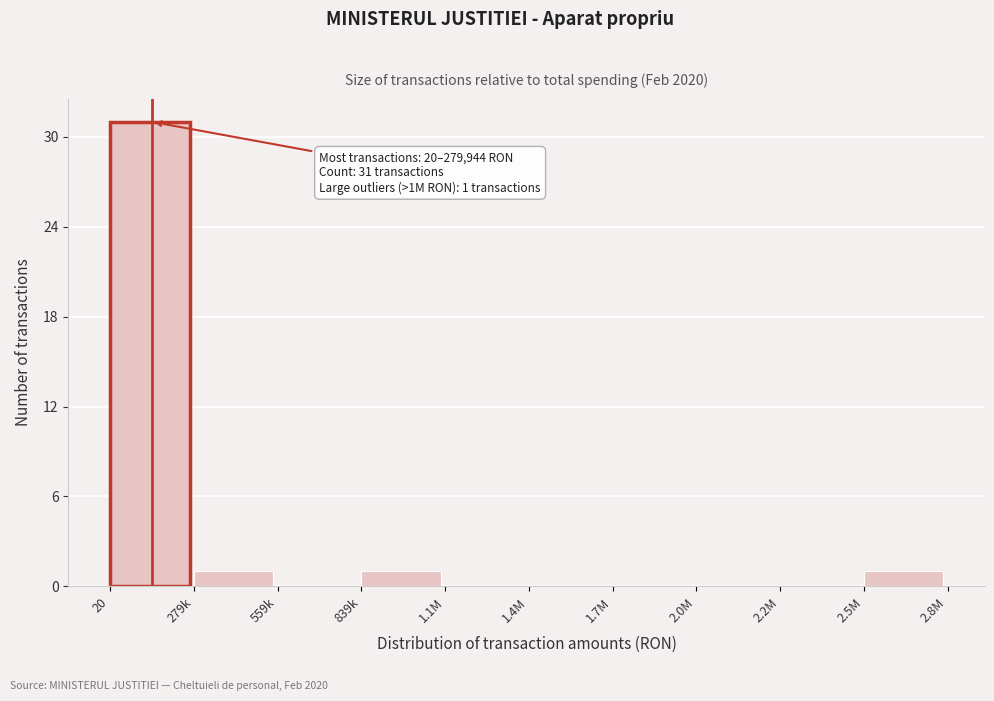

Reading right to left, transcribe all the data shown in this chart.

2.5M=1	2.2M=0	2.0M=0	1.7M=0	1.4M=0	1.1M=0	839k=1	559k=0	279k=1	20=31